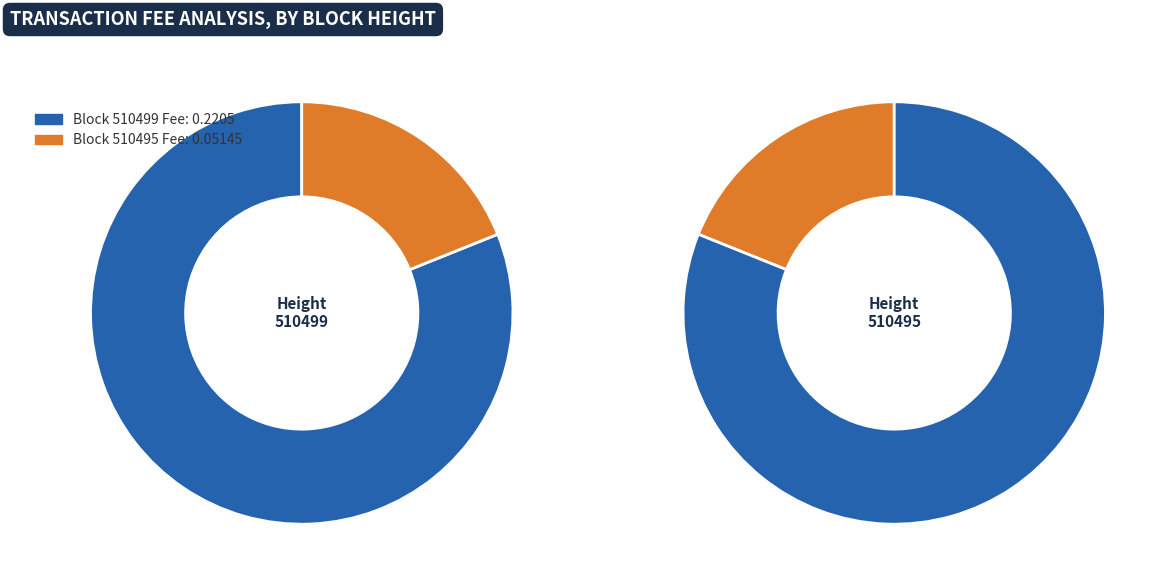

What is the change in value from 510499 to 510495?

-0.2